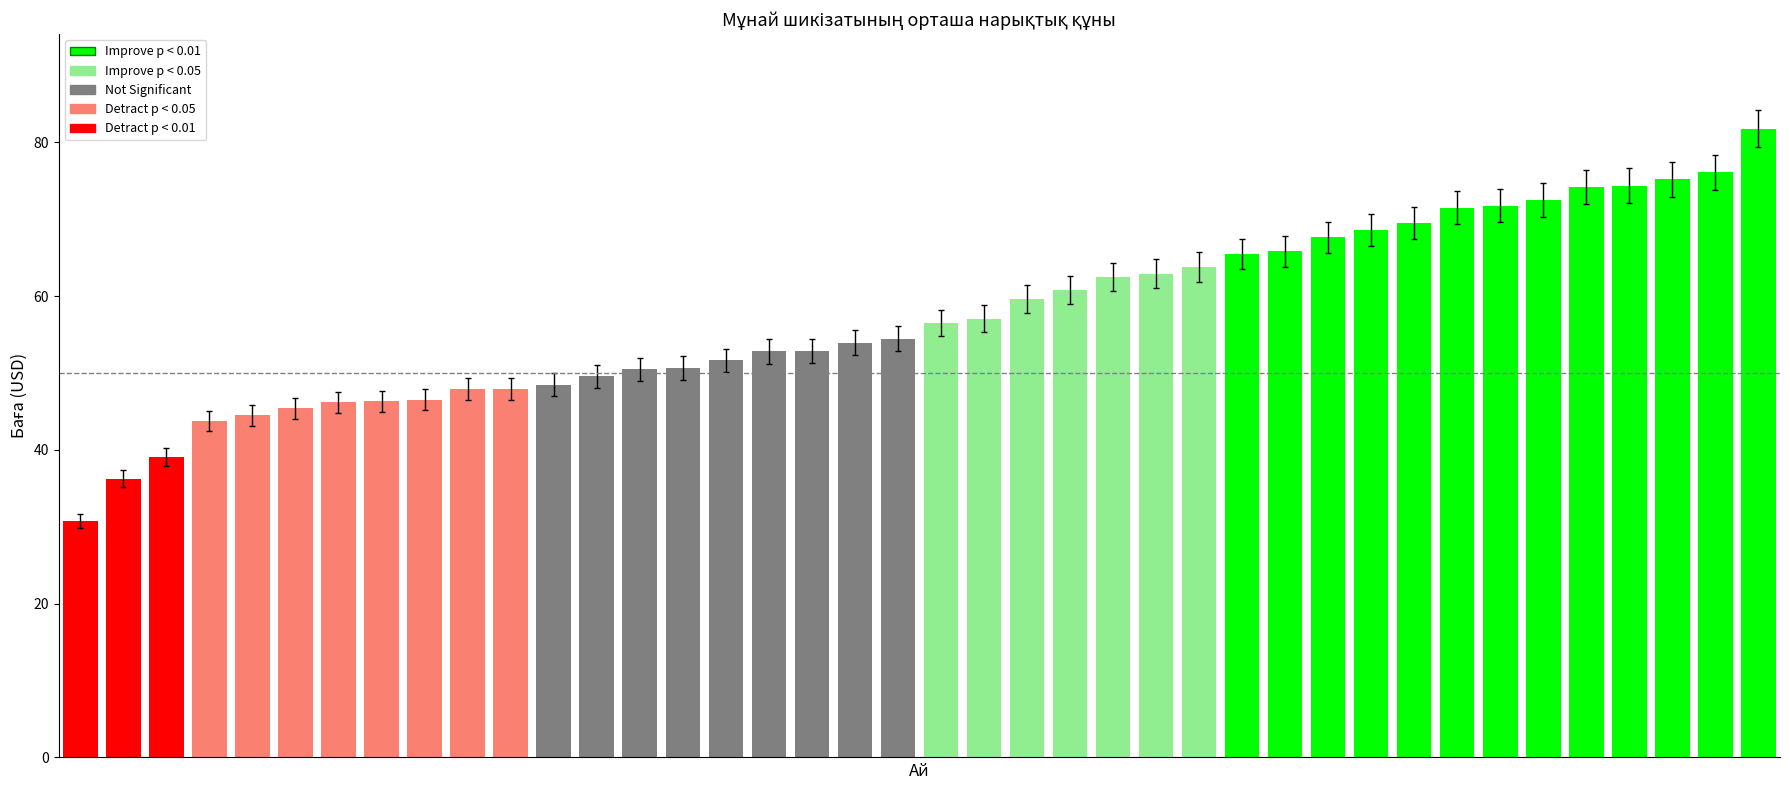

What is the difference between the maximum and minimum values?

51.0